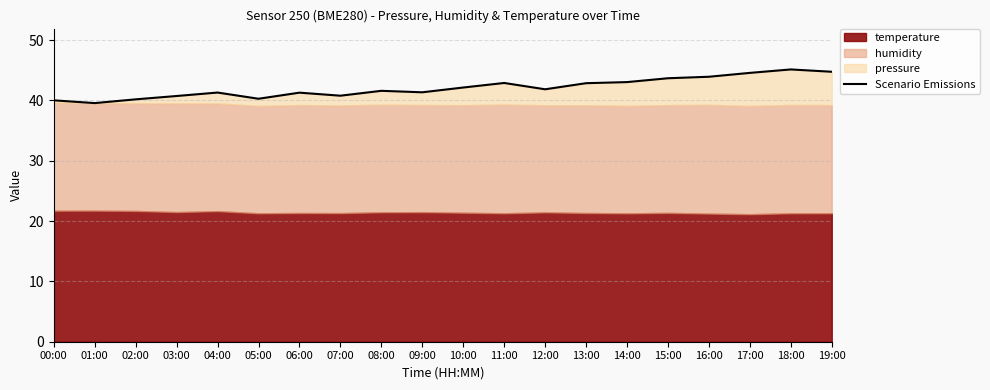

Does the chart display data point markers on the line(s)?

No